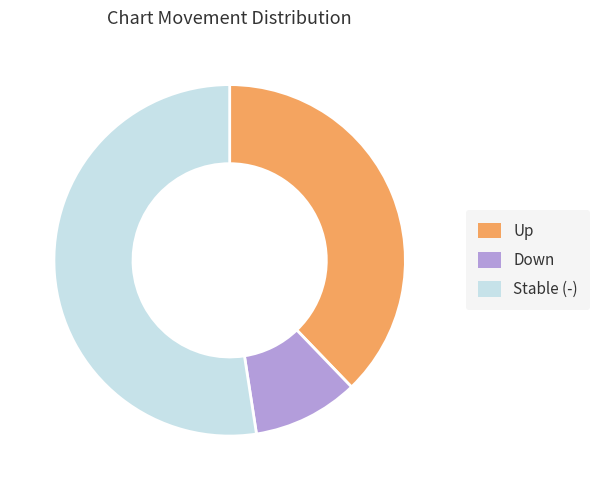

Count the number of slices in the pie.

3